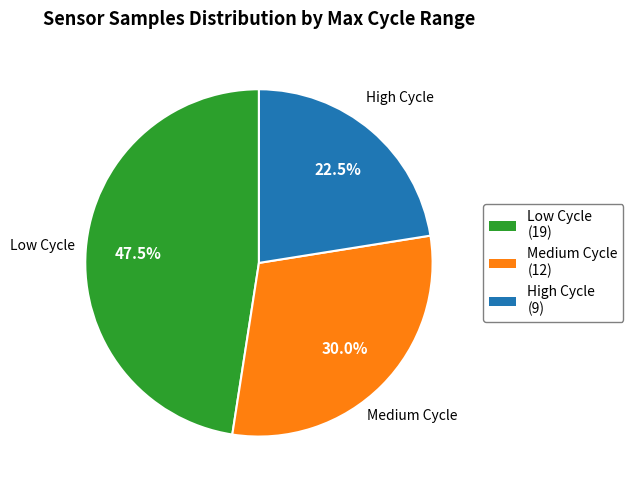

Do High Cycle (9) and Low Cycle (19) together represent more than half of the pie?

Yes